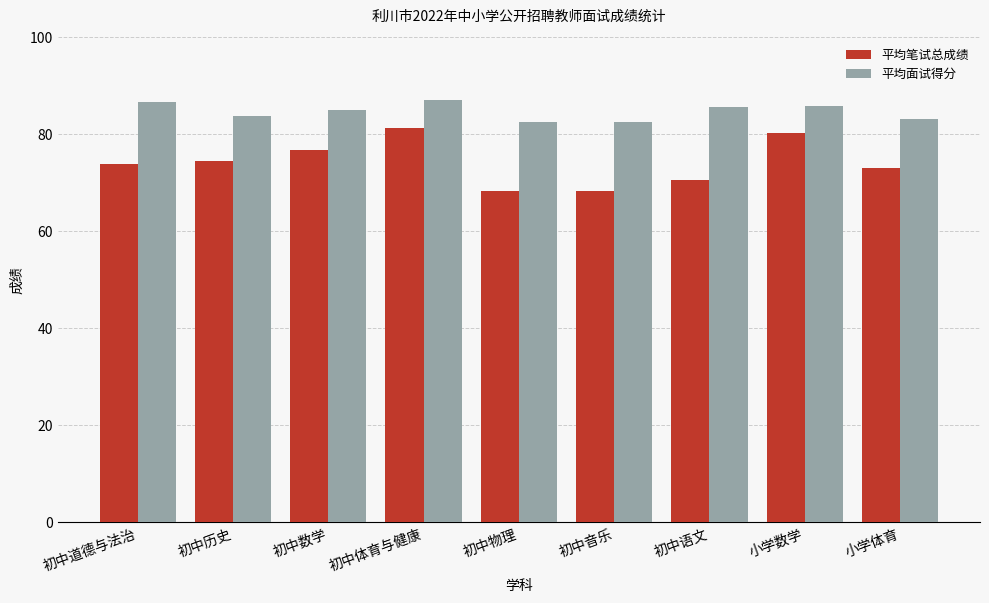

What value does the 平均笔试总成绩 series have at 初中音乐?

68.4